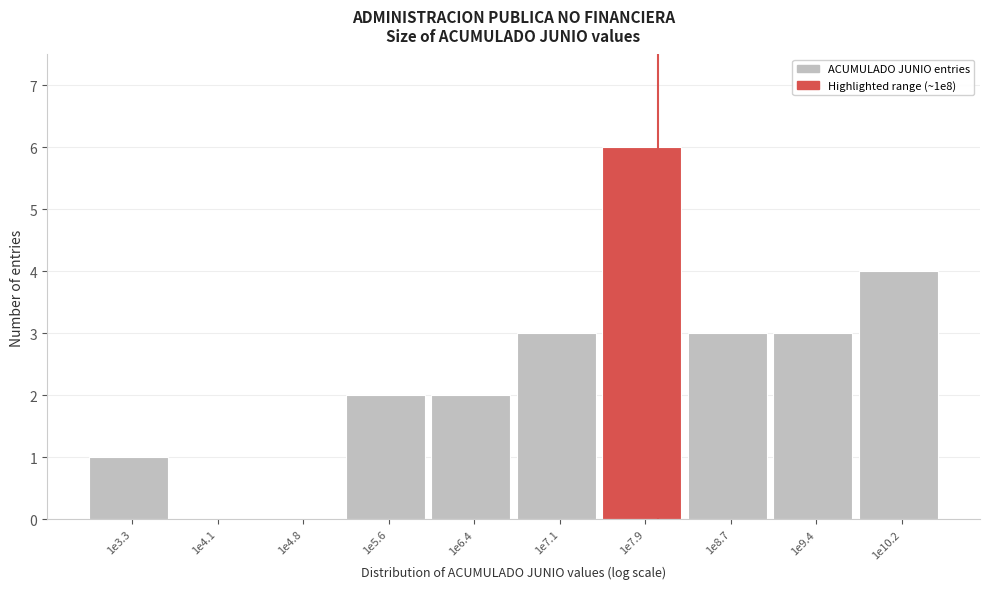

Reading left to right, extract all data points from this chart.

1e3.3=1	1e4.1=0	1e4.8=0	1e5.6=2	1e6.4=2	1e7.1=3	1e7.9=6	1e8.7=3	1e9.4=3	1e10.2=4